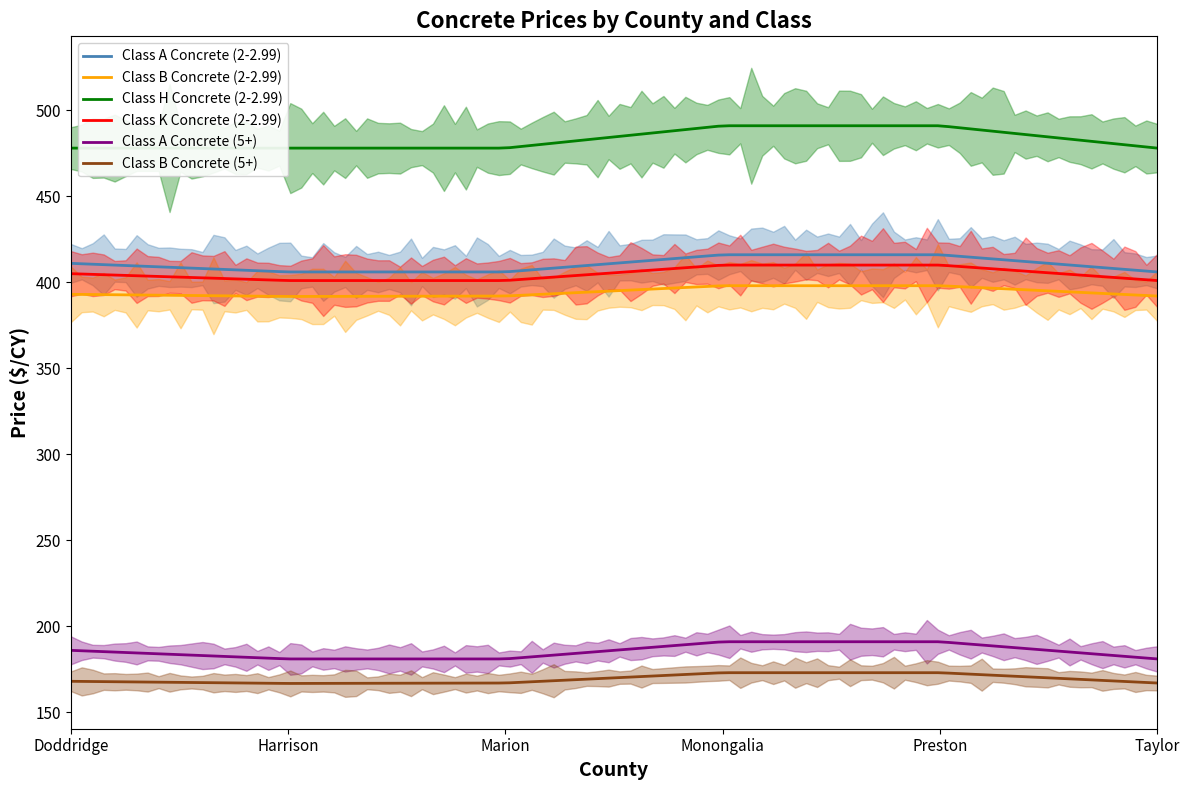

The Class A Concrete (2-2.99) series shows 406.0 at Harrison. True or false?

True